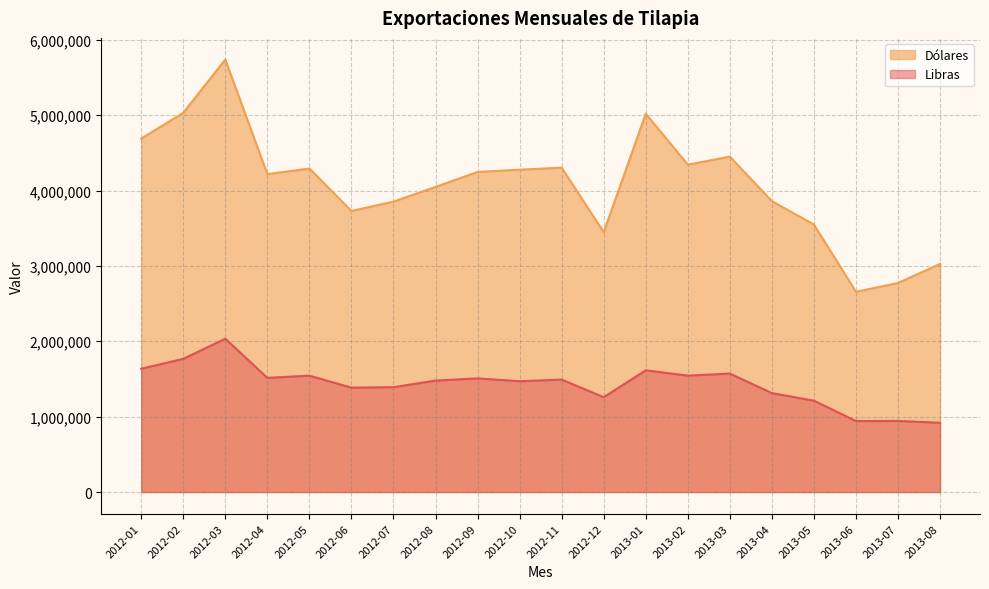

What is the difference between the maximum and minimum values in the Libras series?

1115135.2